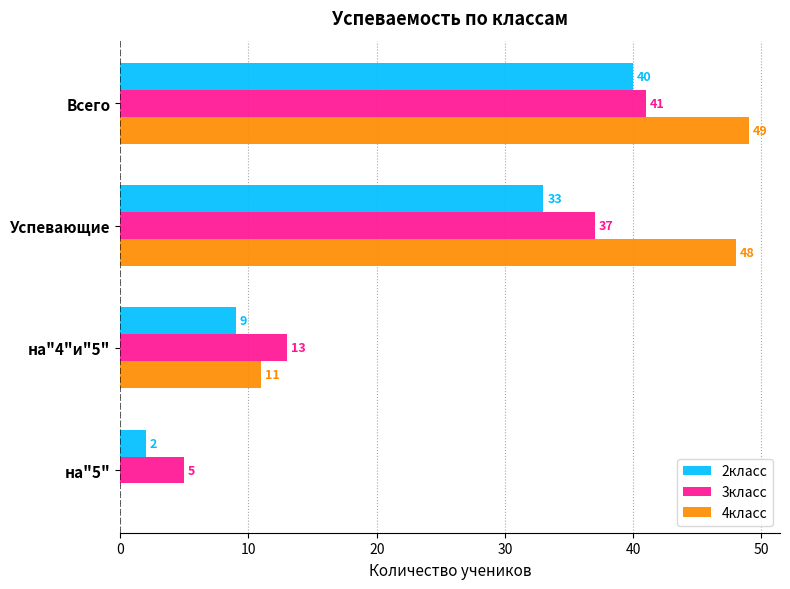

What is the sum of all 2класс values?

84